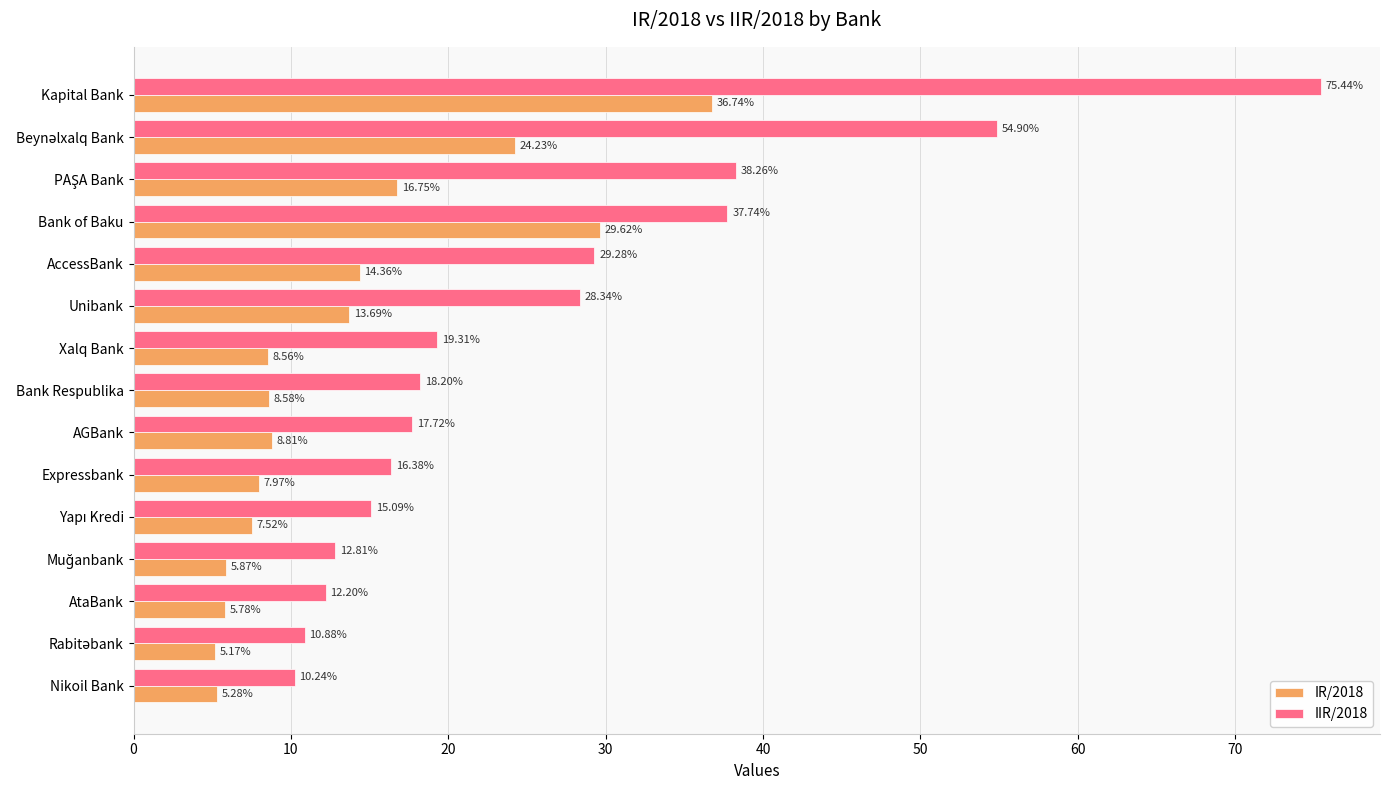

What is the minimum value for IR/2018?

5.2